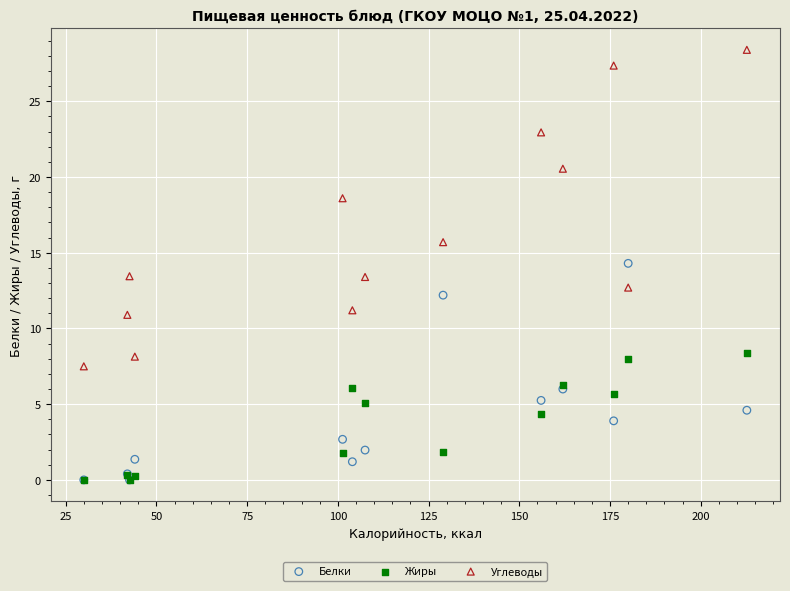

Which series reaches the maximum Y coordinate?

Углеводы